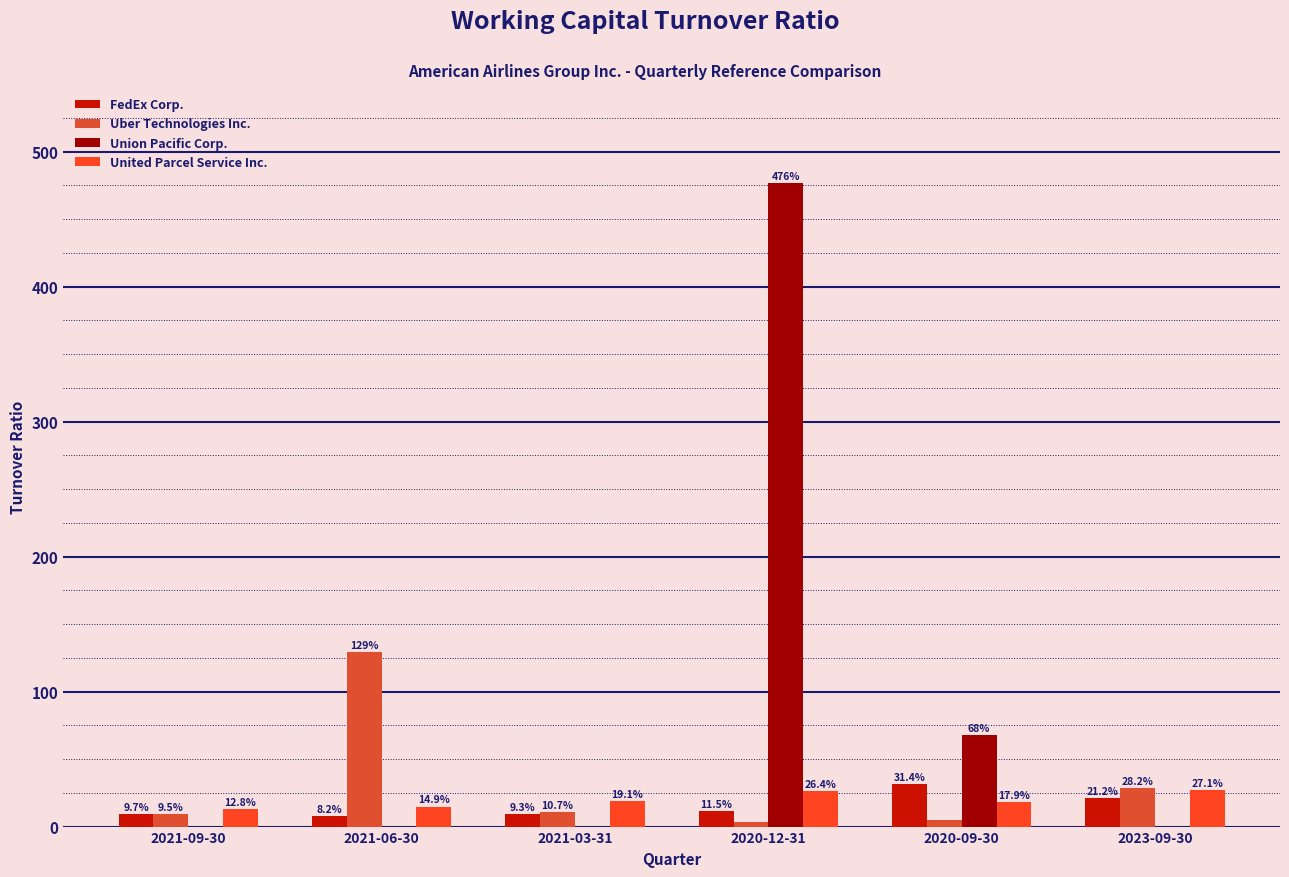

Which series has the widest spread of values?

Union Pacific Corp.